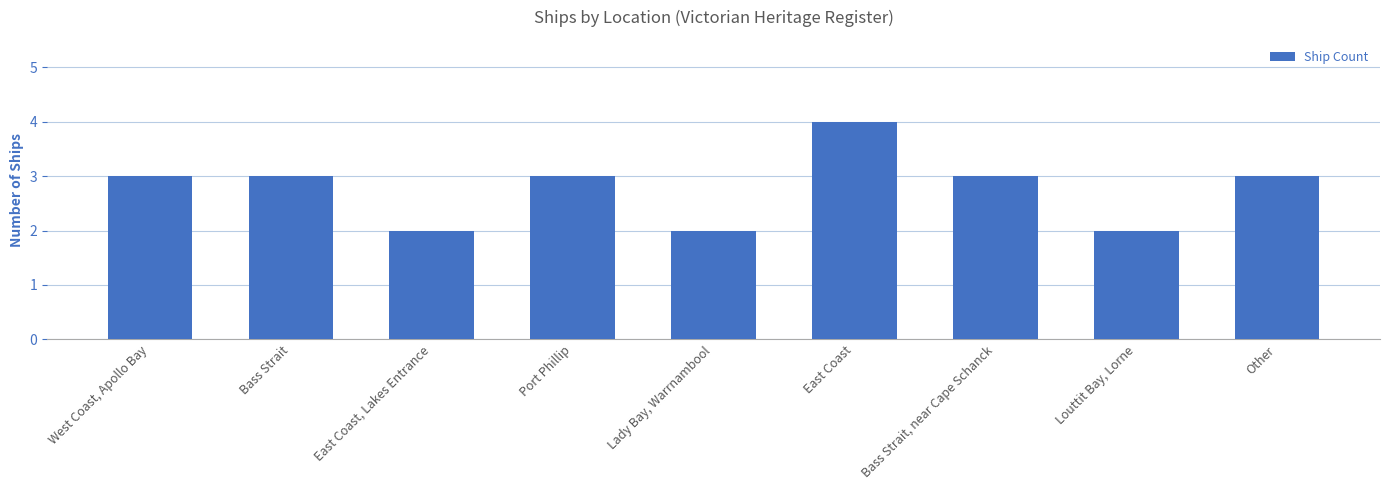

The chart shows a value of 1 at Louttit Bay, Lorne. True or false?

False